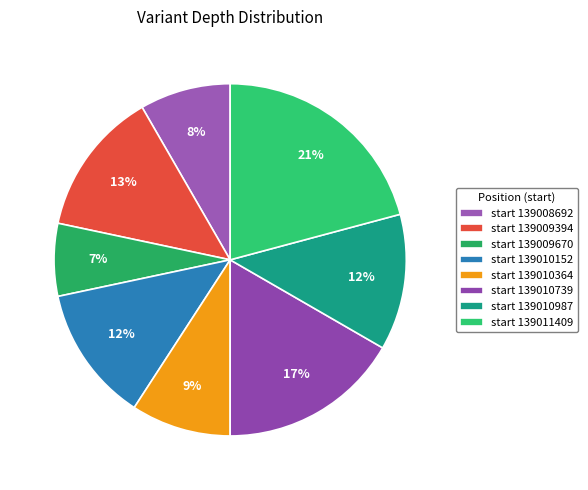

Is there a majority slice in this chart?

No